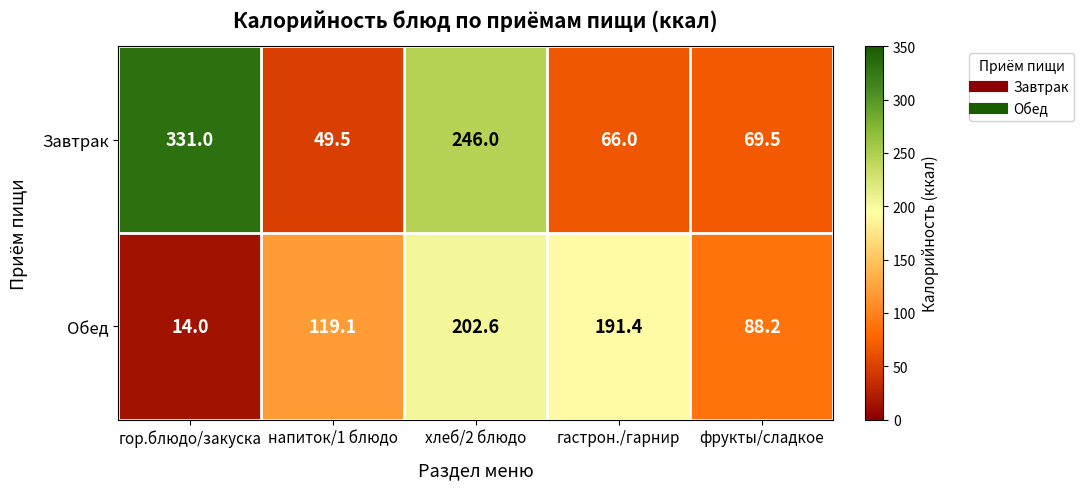

What is the spread (max minus min) of values at фрукты/сладкое?

18.7